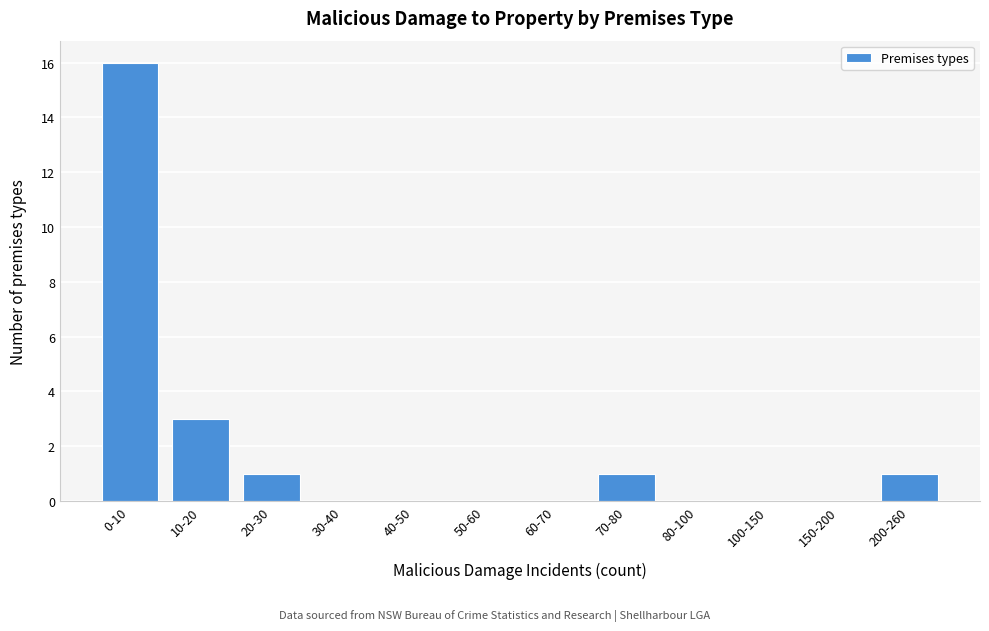

Where is the data nearest to the value 8?

10-20